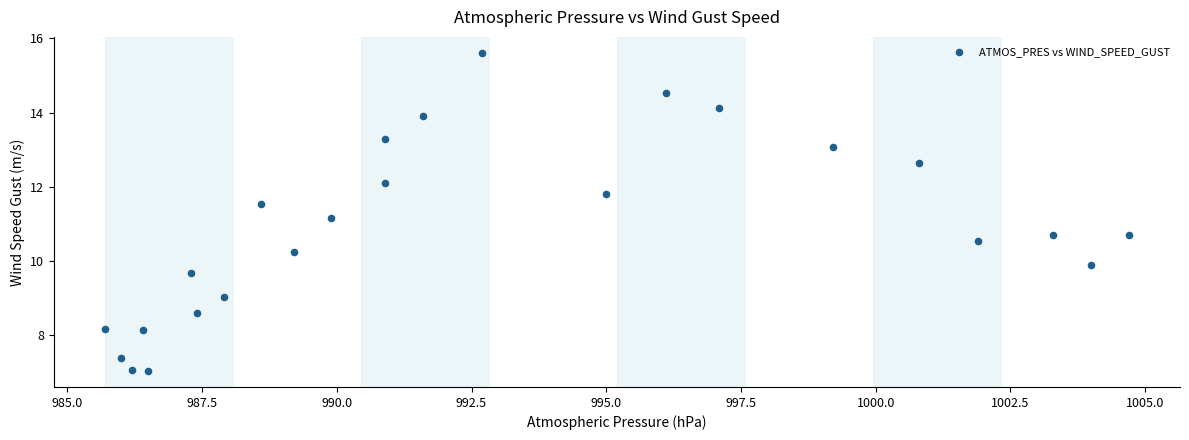

What Y value in the scatter plot is closest to 11?

11.2